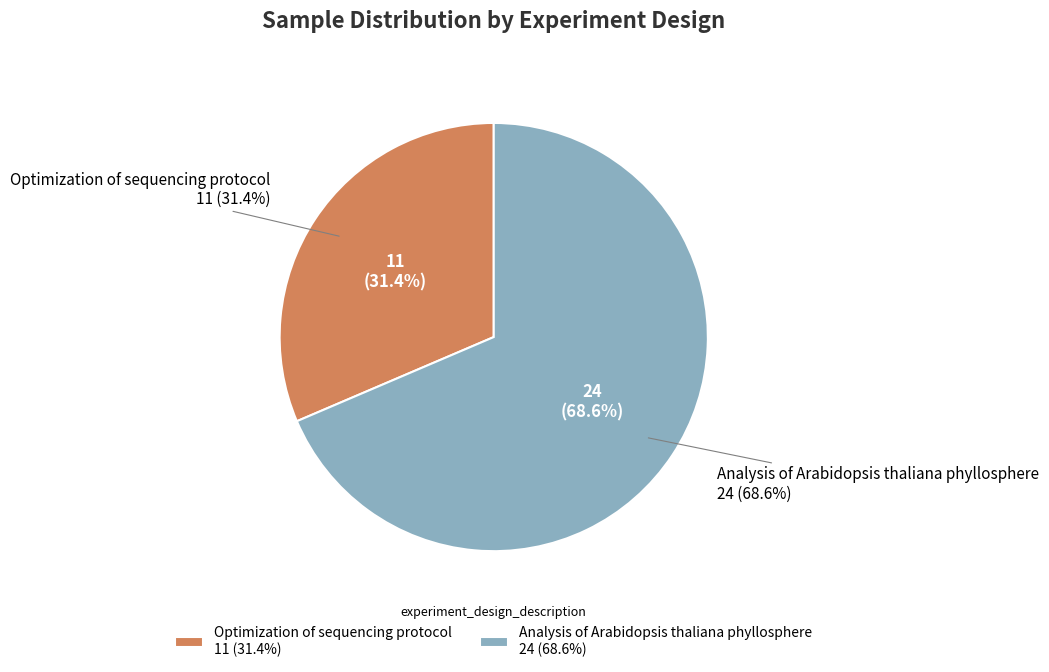

Does Analysis of Arabidopsis thaliana phyllosphere represent more than half of the total?

Yes